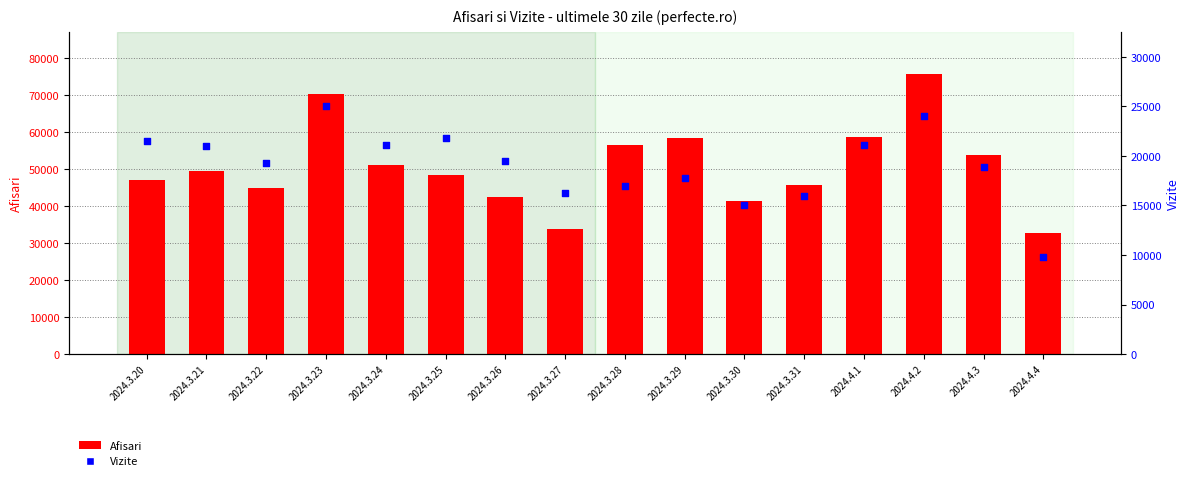

At how many categories does at least one series exceed 73622?

1